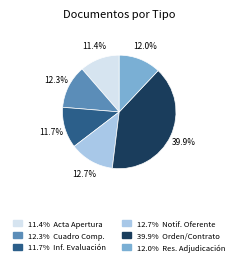

Is there a majority slice in this chart?

No